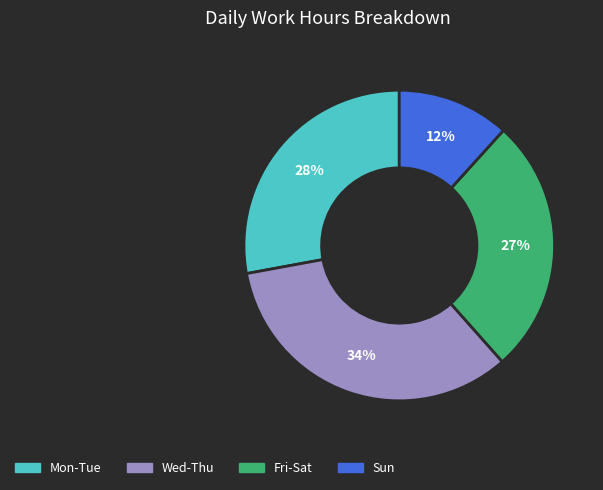

Does any single category account for the majority?

No